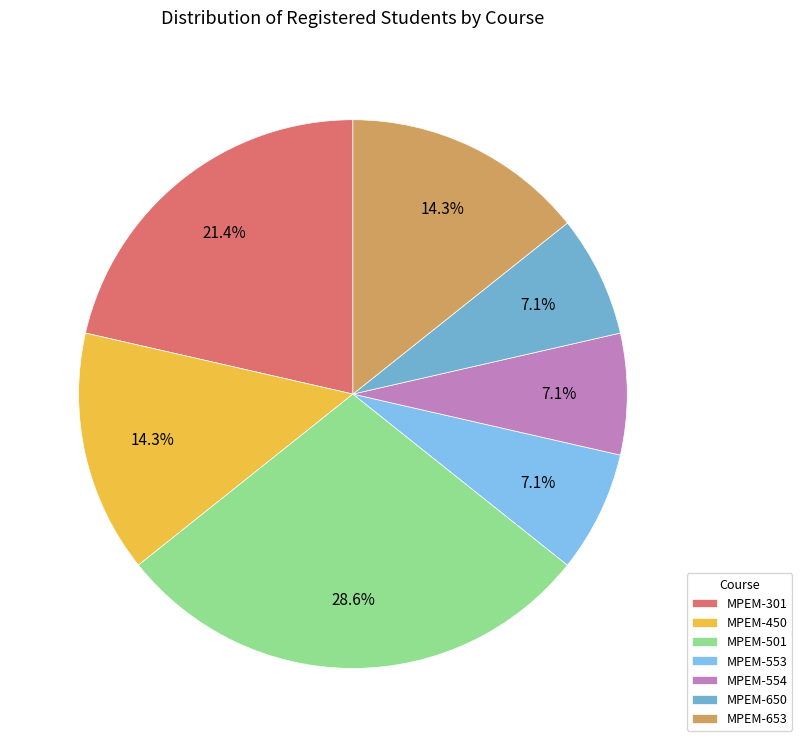

Is there any slice that represents more than half of the pie?

No